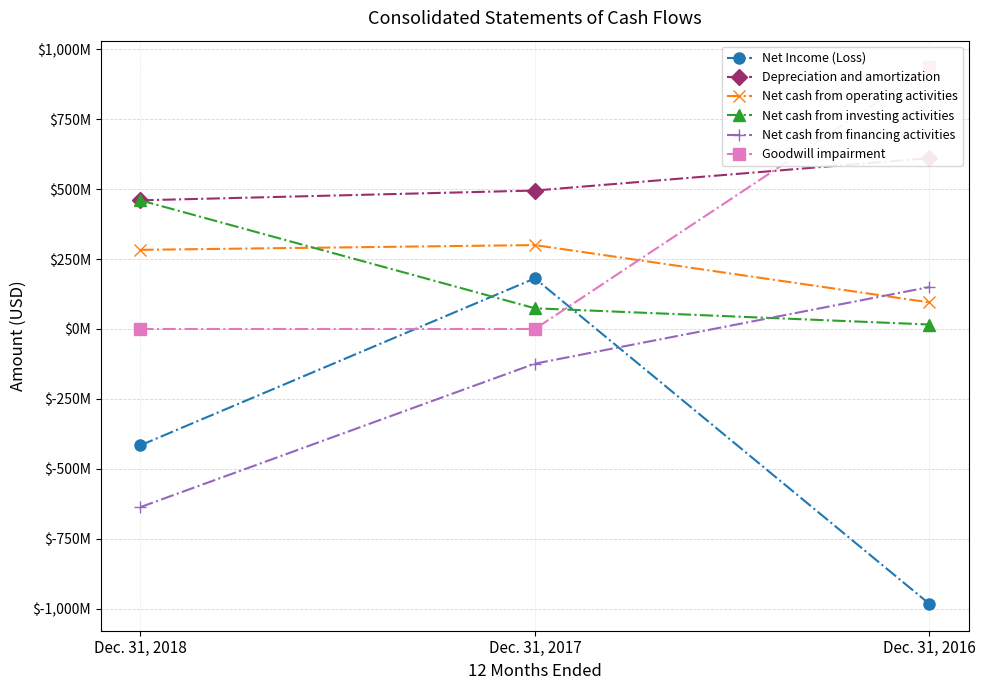

Reading left to right, extract all data points from this chart.

Net Income (Loss): Dec. 31, 2018=-416000000	Dec. 31, 2017=181000000	Dec. 31, 2016=-983000000
Depreciation and amortization: Dec. 31, 2018=460000000	Dec. 31, 2017=495000000	Dec. 31, 2016=611000000
Net cash from operating activities: Dec. 31, 2018=283000000	Dec. 31, 2017=300000000	Dec. 31, 2016=95000000
Net cash from investing activities: Dec. 31, 2018=460000000	Dec. 31, 2017=74000000	Dec. 31, 2016=16000000
Net cash from financing activities: Dec. 31, 2018=-637000000	Dec. 31, 2017=-124000000	Dec. 31, 2016=150000000
Goodwill impairment: Dec. 31, 2018=0	Dec. 31, 2017=0	Dec. 31, 2016=935000000